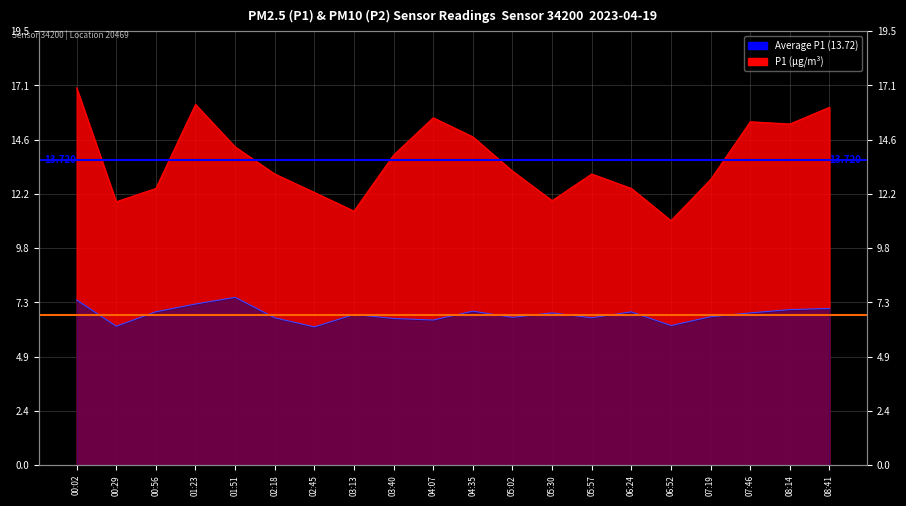

How many series are shown in this chart?

2